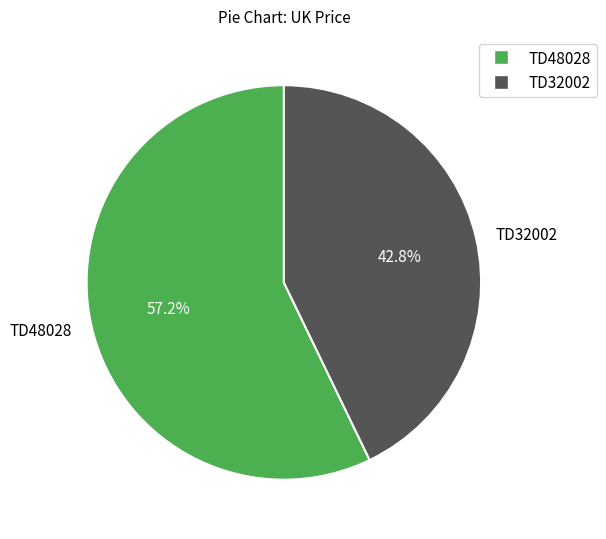

What percentage is the TD48028 slice, to the nearest percent?

57%